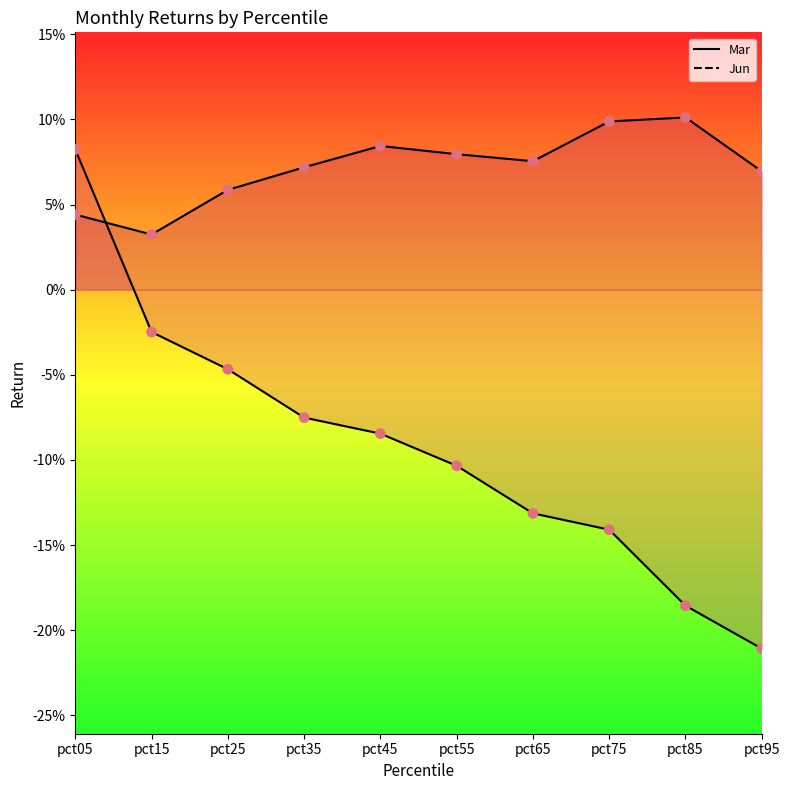

Which series contains the lowest Y value?

Mar